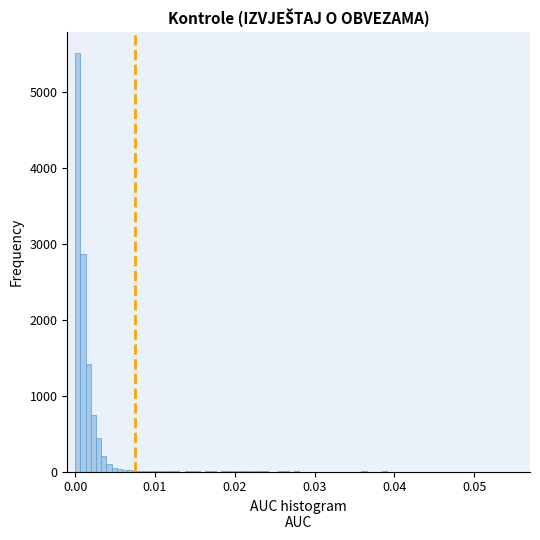

Read against the x-axis, roughly where is the centre of the tallest bar?

0.000